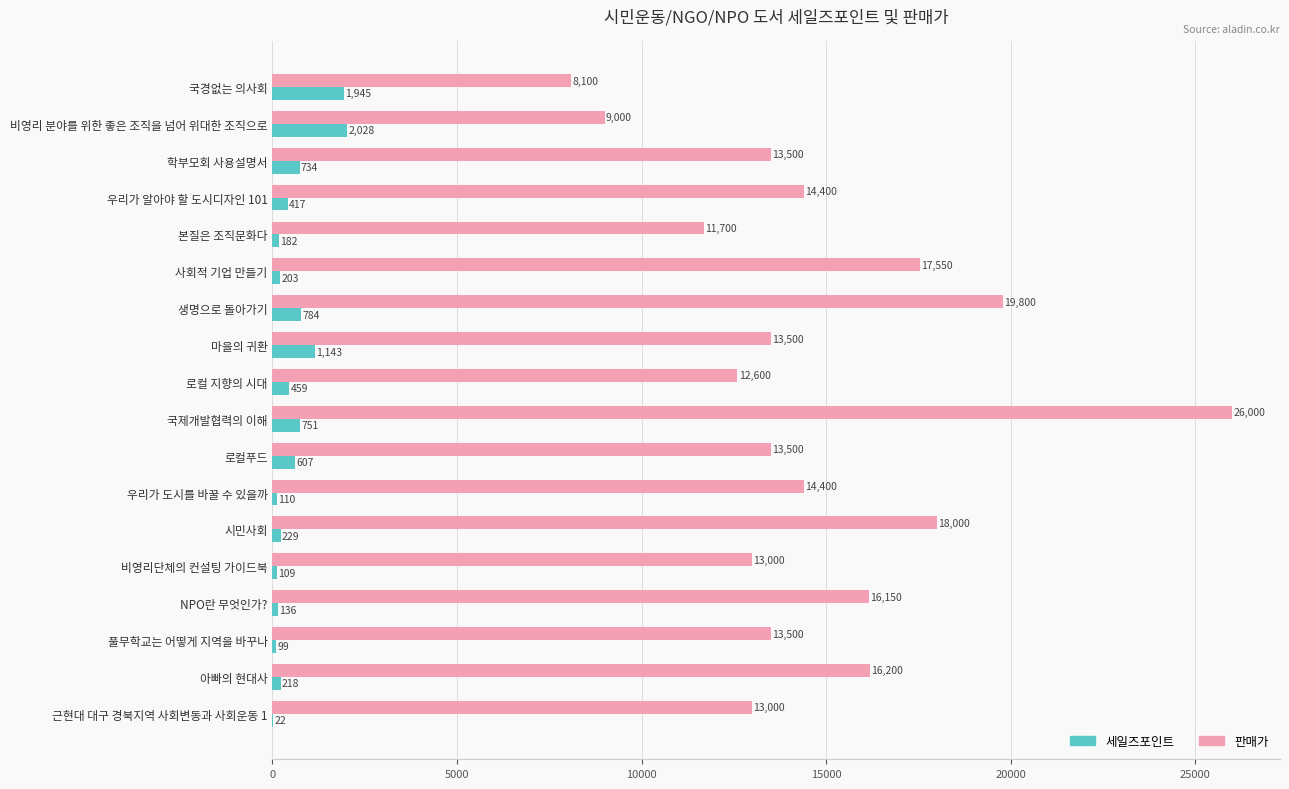

At which label does 판매가 reach its peak?

국제개발협력의 이해